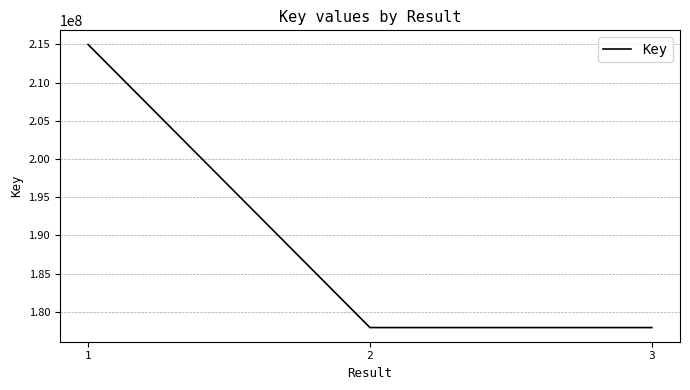

Count the number of data series in this chart.

1